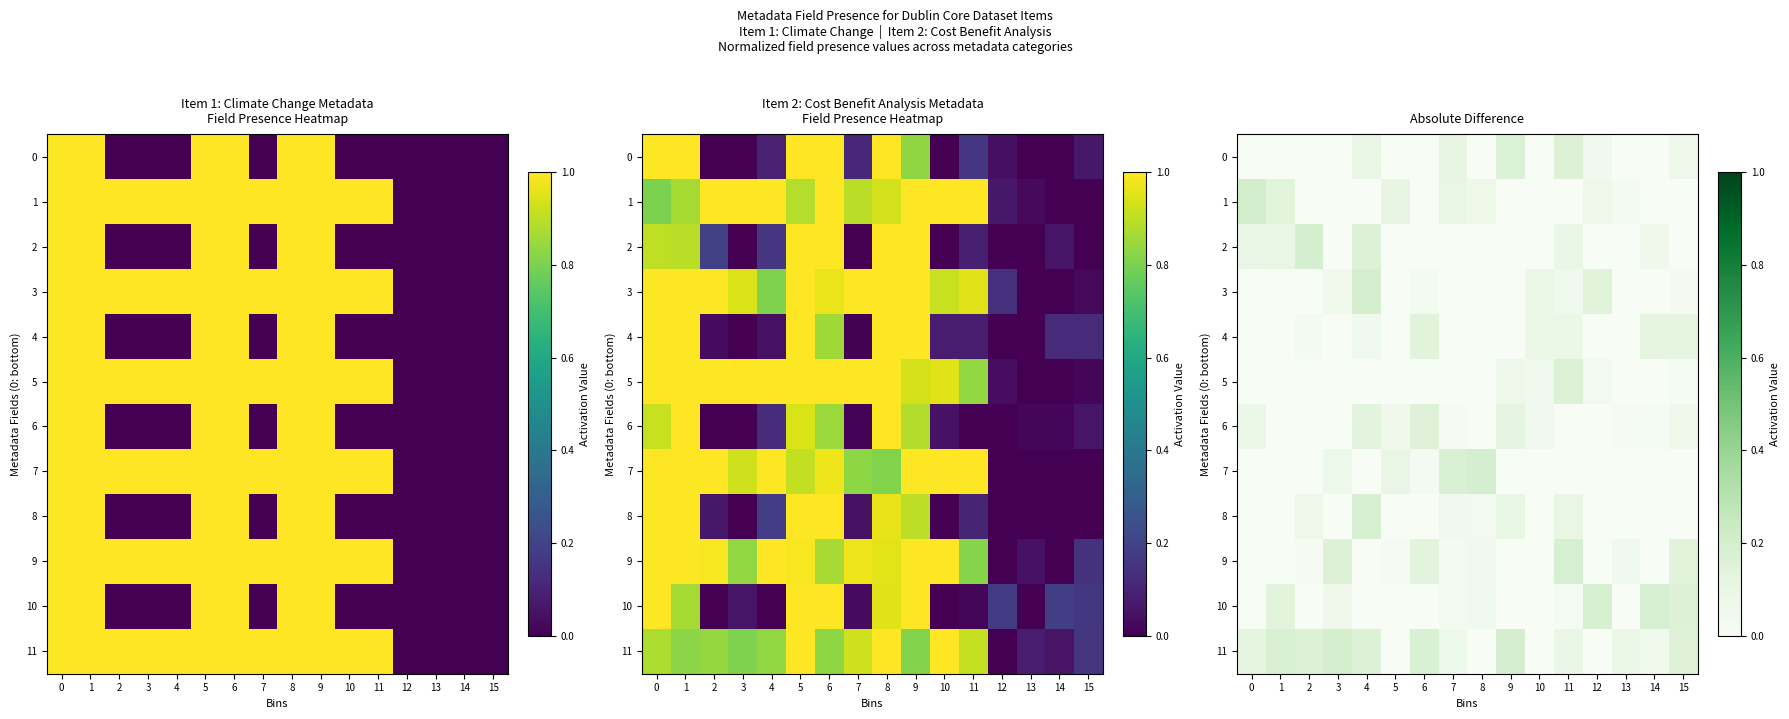

How many categories are shown in the chart?

16